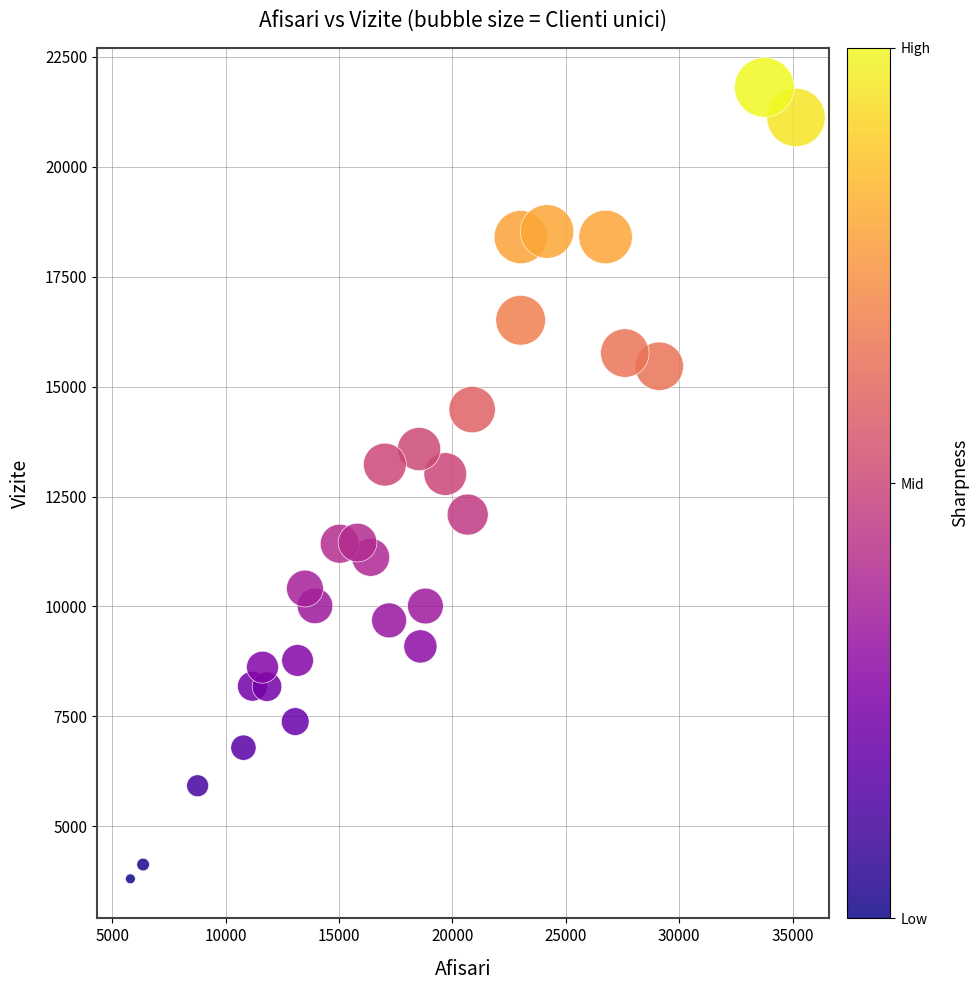

What is the range of X values (max minus min)?

29354